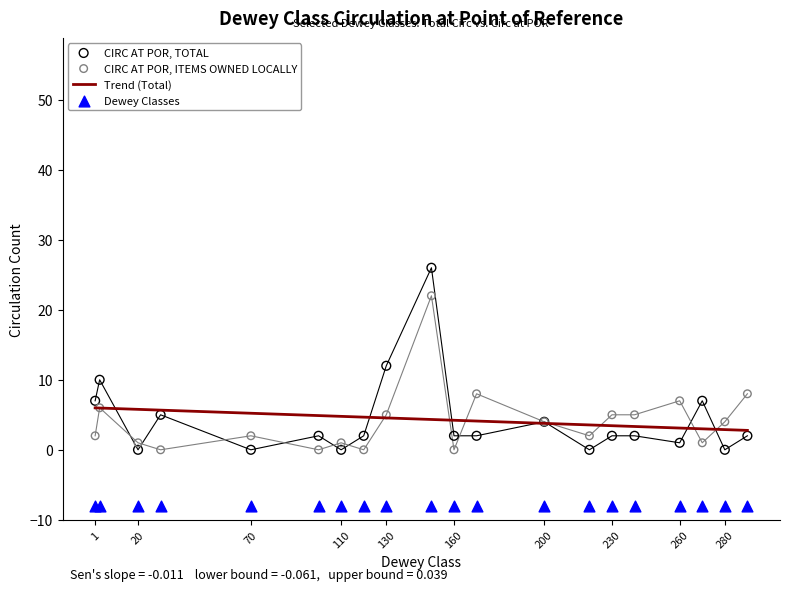

Which series has the largest total across all categories?

CIRC AT POR, TOTAL